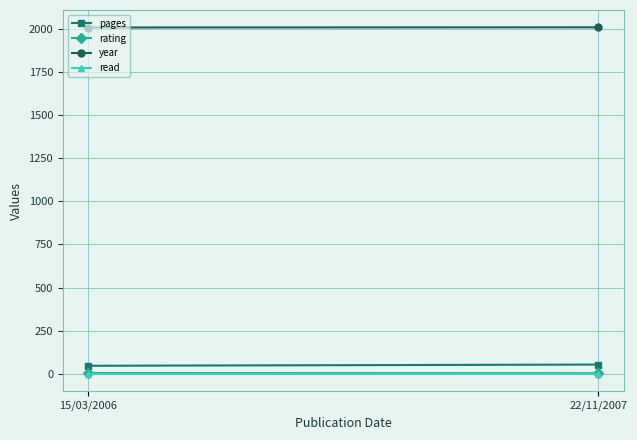

How many categories are shown in the chart?

2